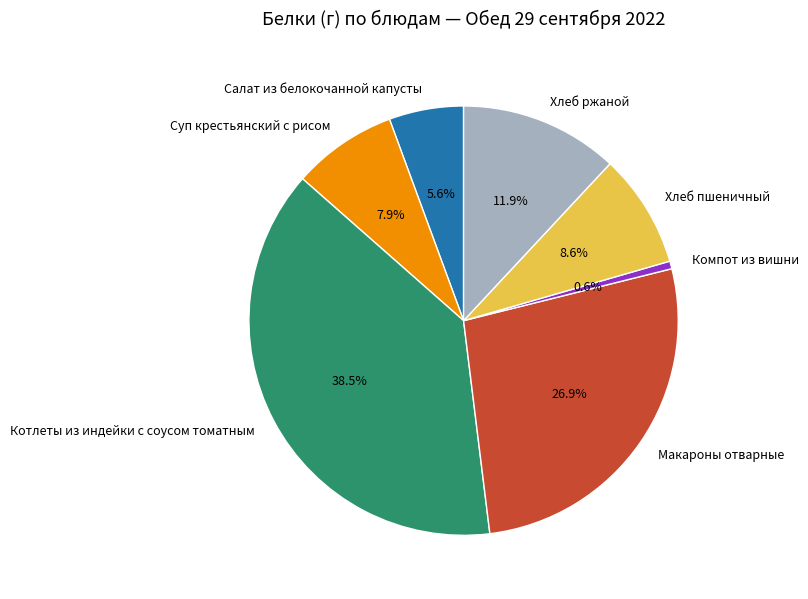

To the nearest percent, what percentage of the pie is Хлеб пшеничный?

9%